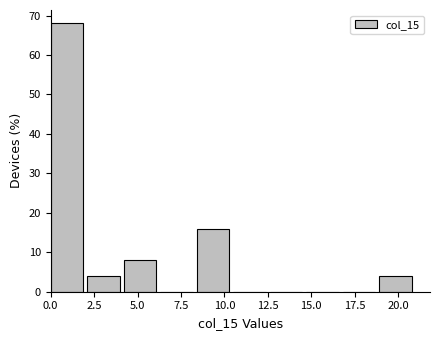

What is the height of the bar covering 0.0 to 2.1 on the x-axis? Neither the bar edges nor the heights are printed on the chart, so give them approximately, as read against the axes.

68